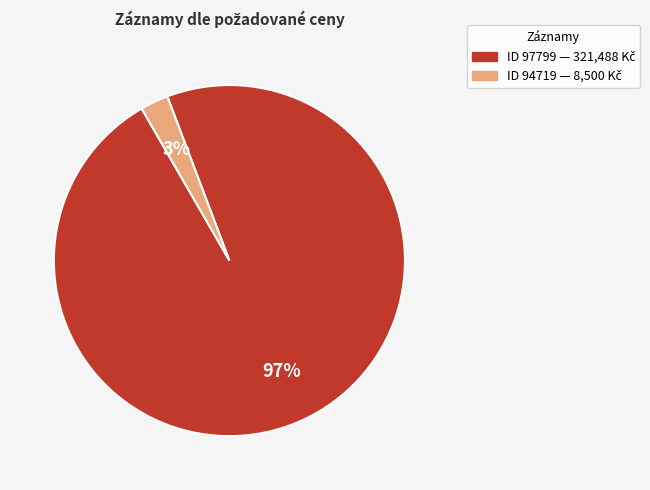

To the nearest percent, what is the average slice percentage?

50%